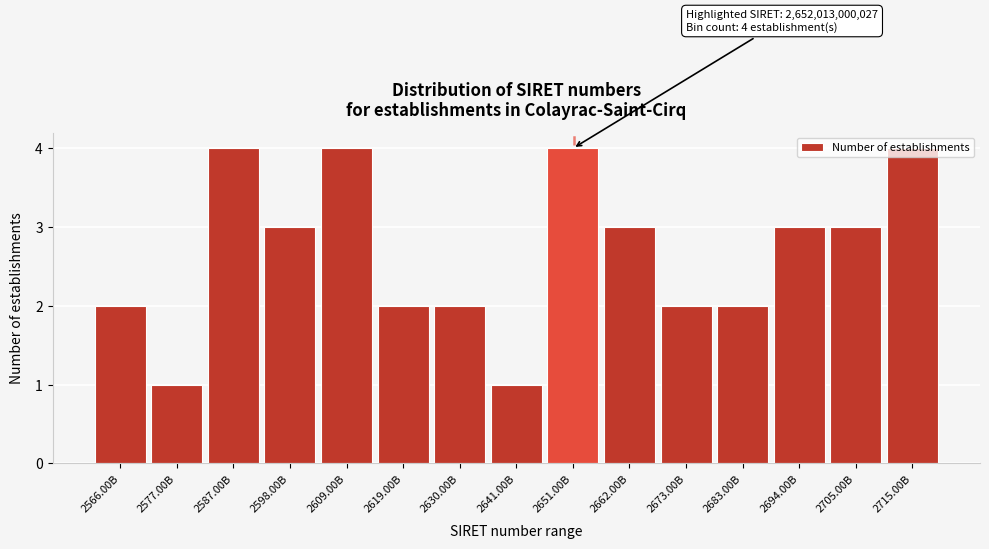

What is the value of the 15th bar from the left?

4